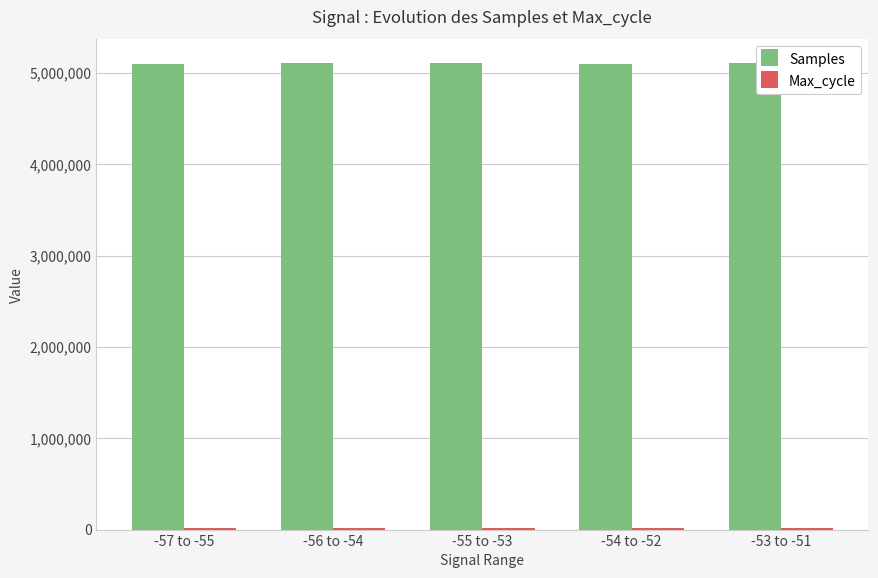

Which series has the largest total across all categories?

Samples